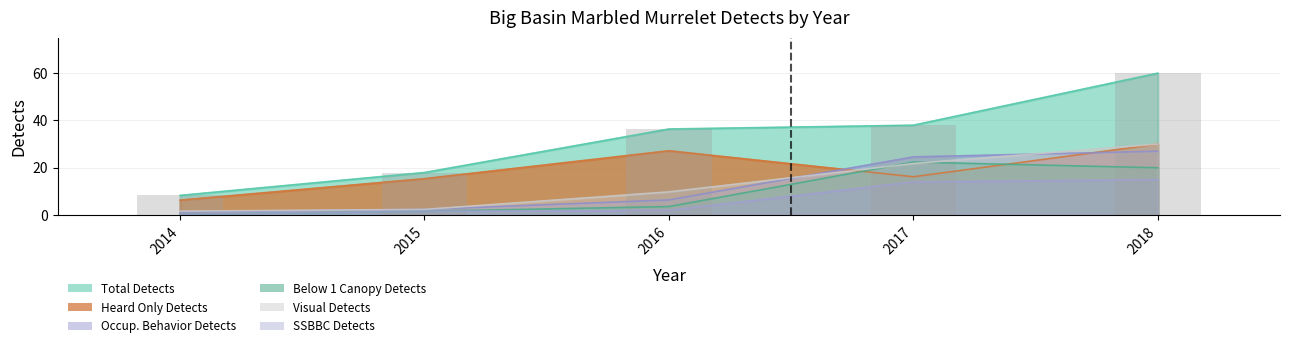

Rank the categories by Occup. Behavior Detects value from lowest to highest.

2014, 2015, 2016, 2017, 2018